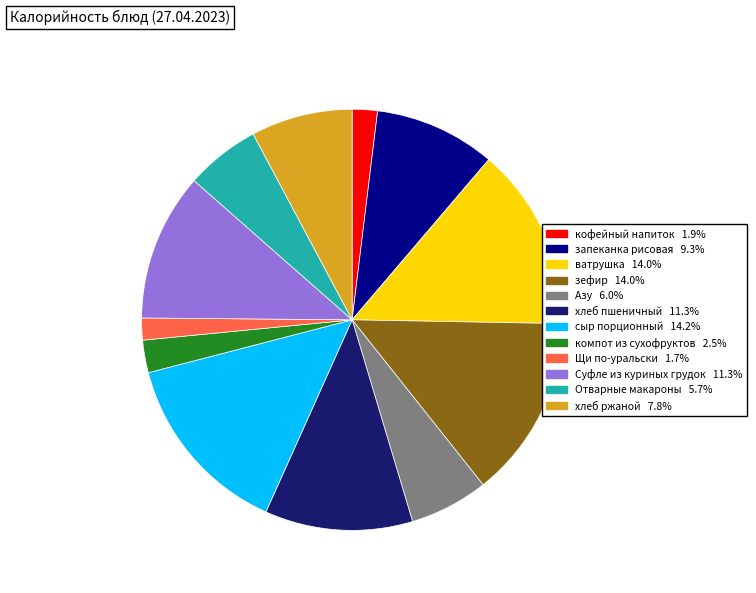

Do Отварные макароны and кофейный напиток together represent more than half of the pie?

No